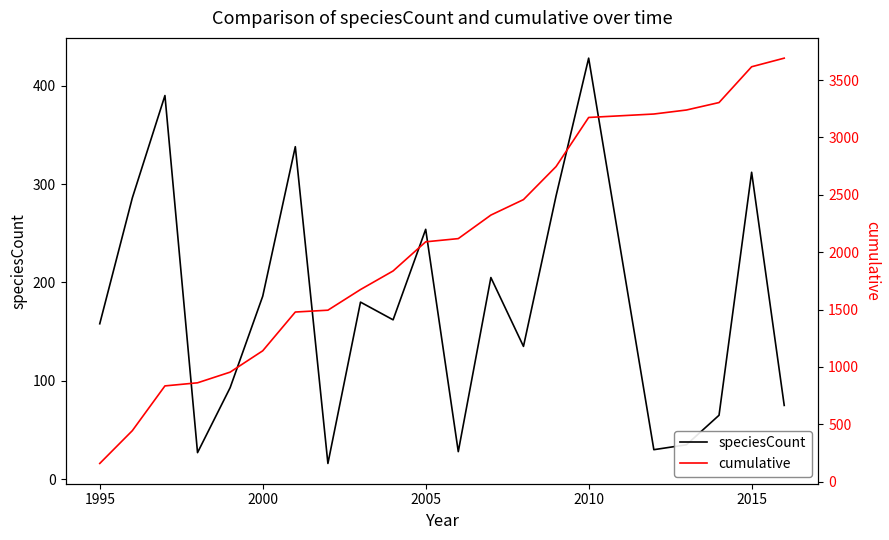

What is the difference between the second highest and minimum values in the cumulative series?

3458